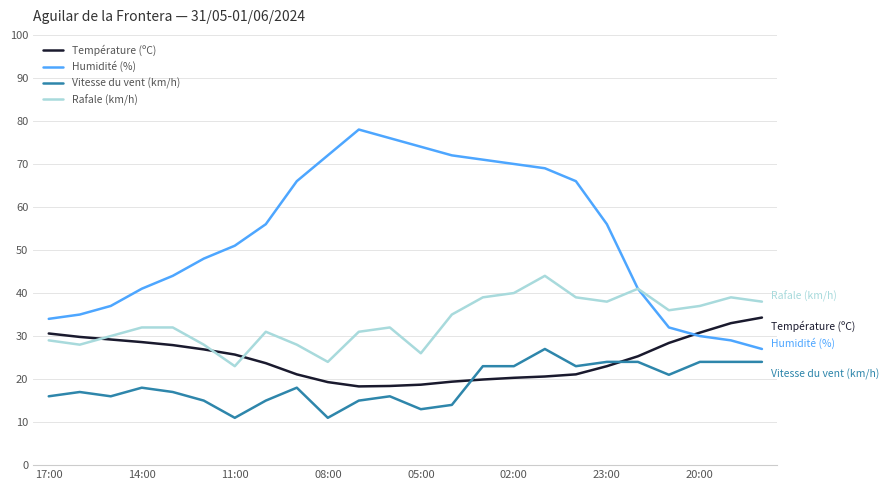

List the series in order of their peak value, lowest first.

Vitesse du vent (km/h), Température (ºC), Rafale (km/h), Humidité (%)